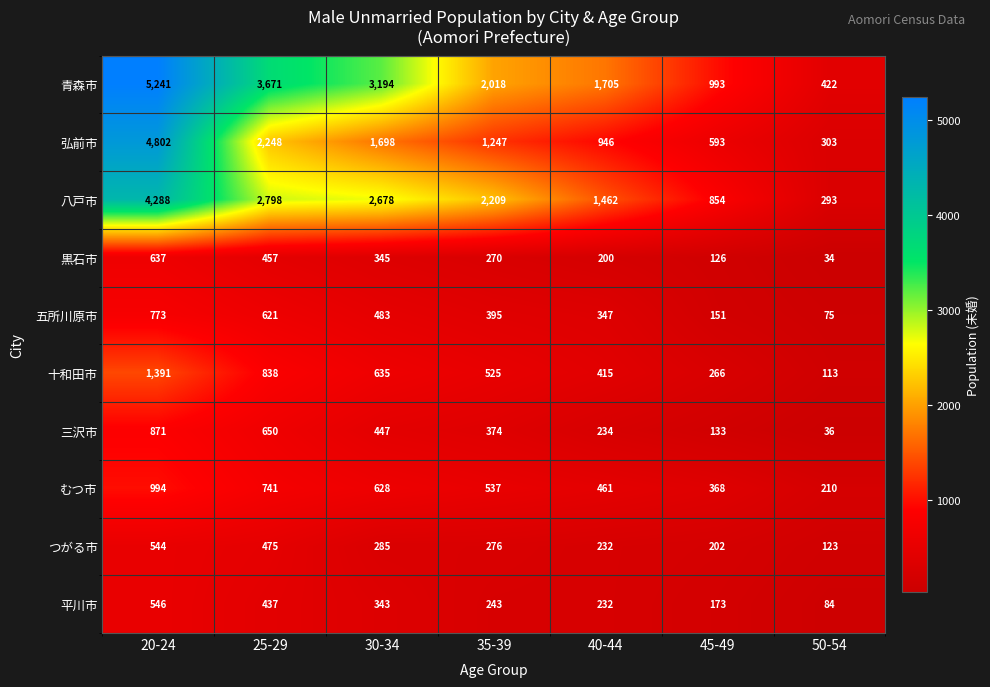

What is the sum of all むつ市 values?

3939